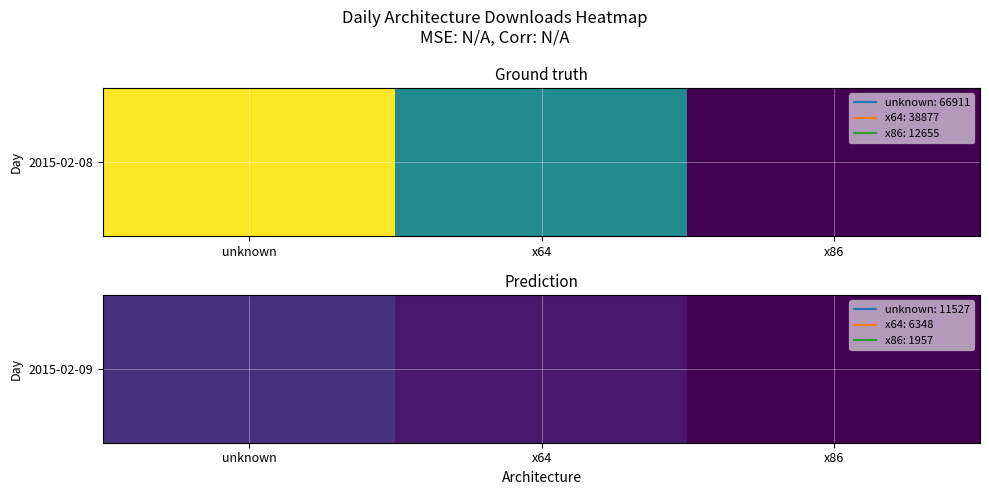

What is the sum of the values at x64 and x86?

8305